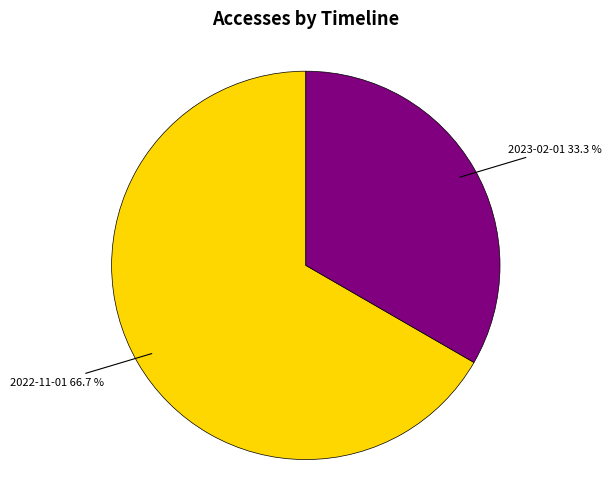

Does any single category account for the majority?

Yes